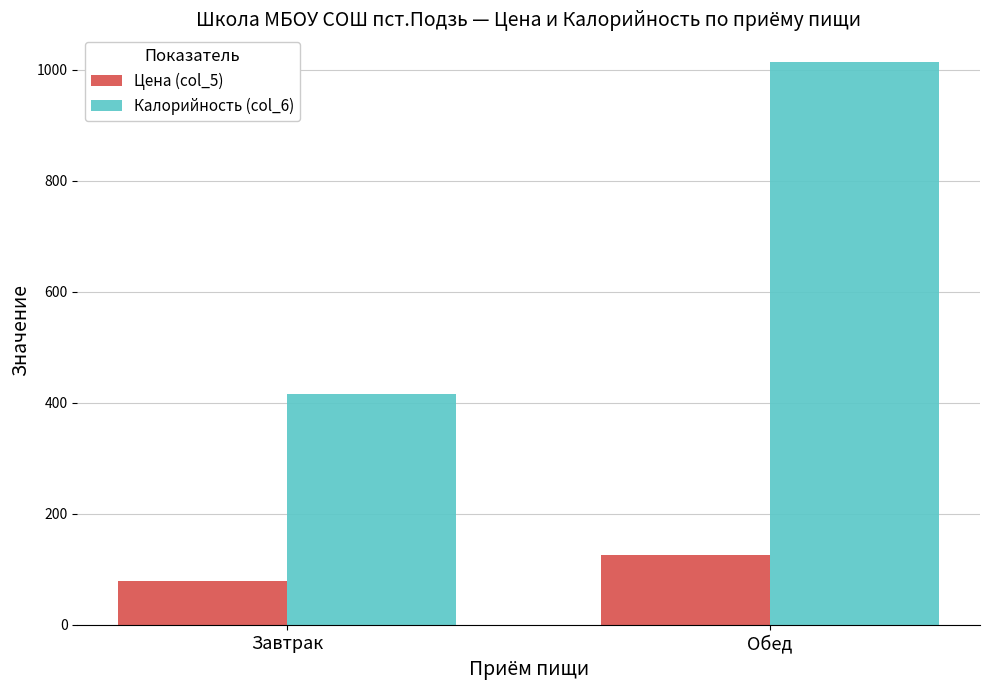

Count the number of categories in the chart.

2